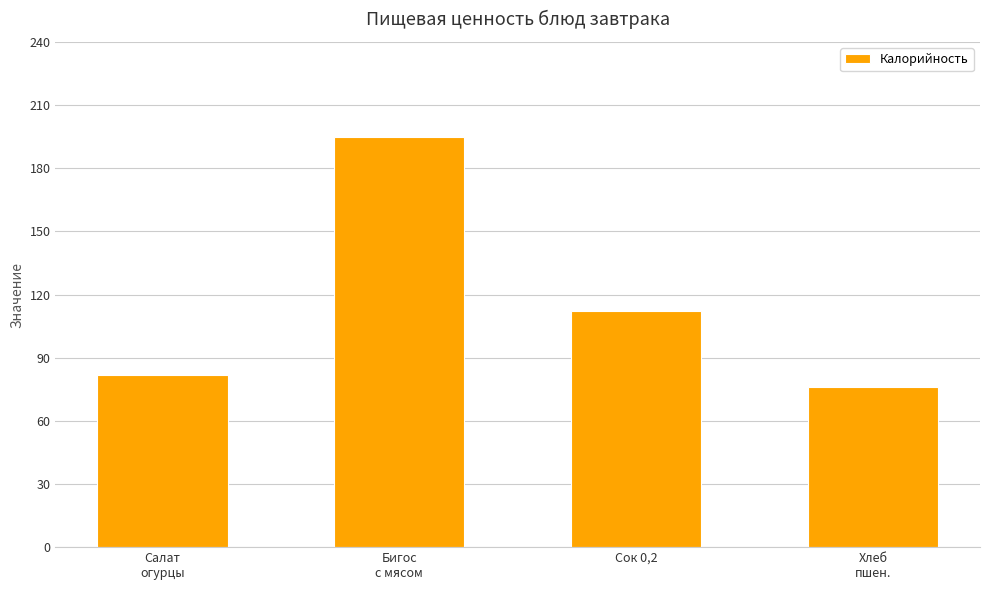

How many distinct data groups are displayed?

1